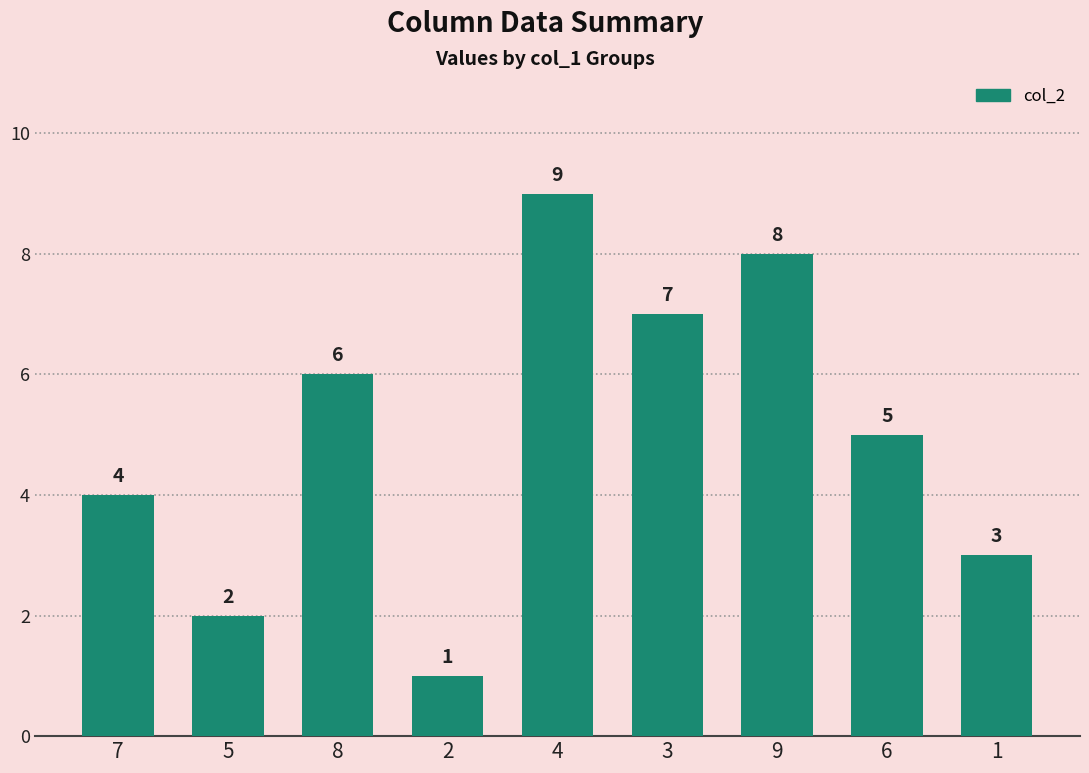

Which category has the lowest value across all series?

2